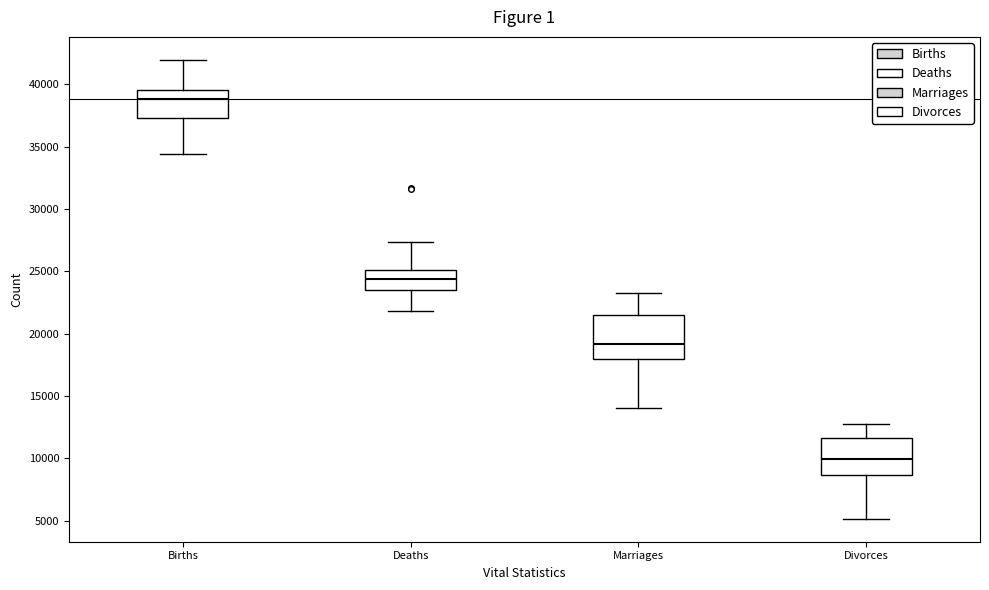

Which box is the tallest, from its lower edge to its upper edge?

Marriages